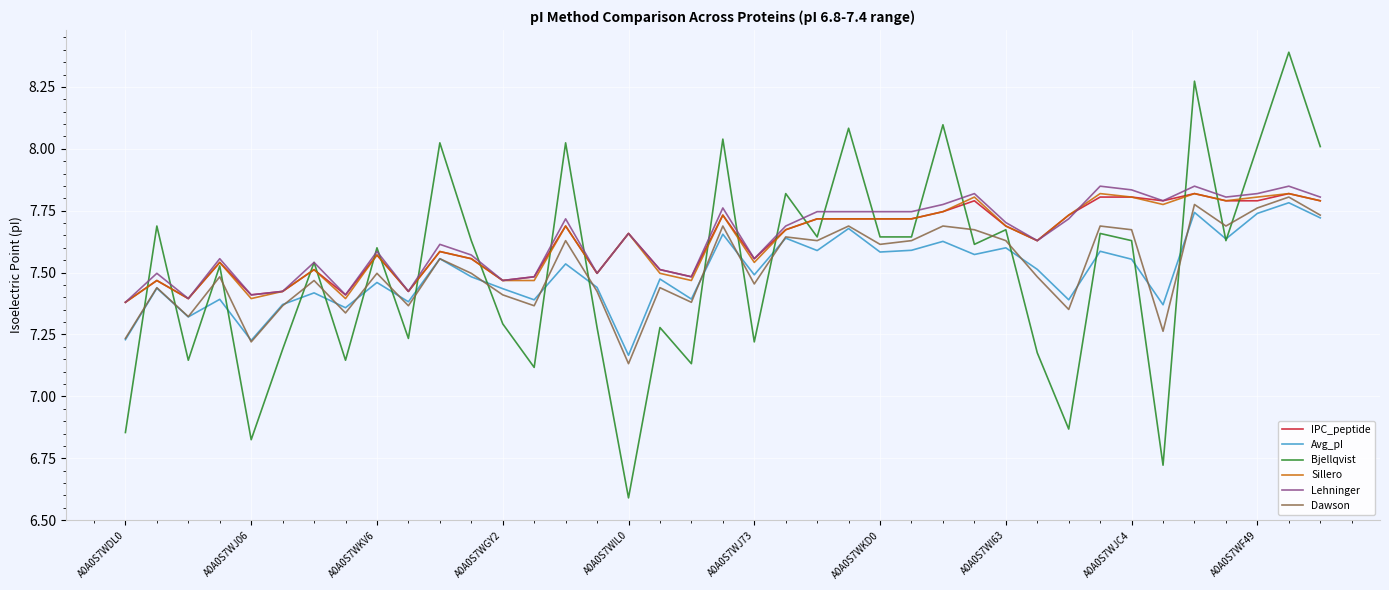

True or false: Lehninger and Dawson intersect in this chart.

False